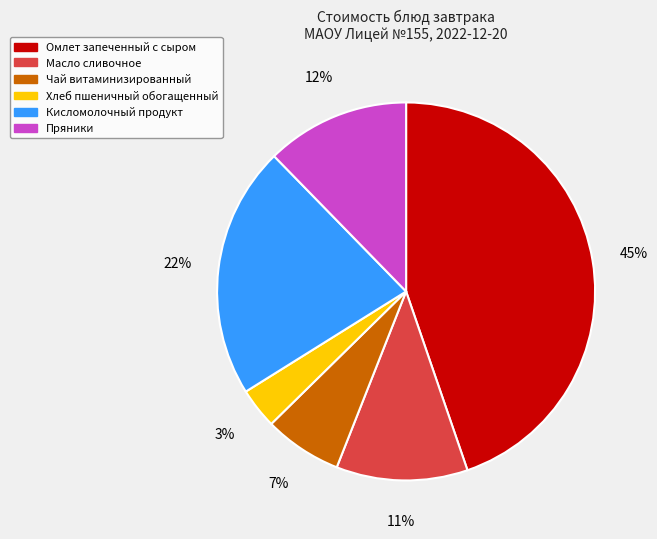

To the nearest percent, what percentage of the pie is Омлет запеченный с сыром?

45%